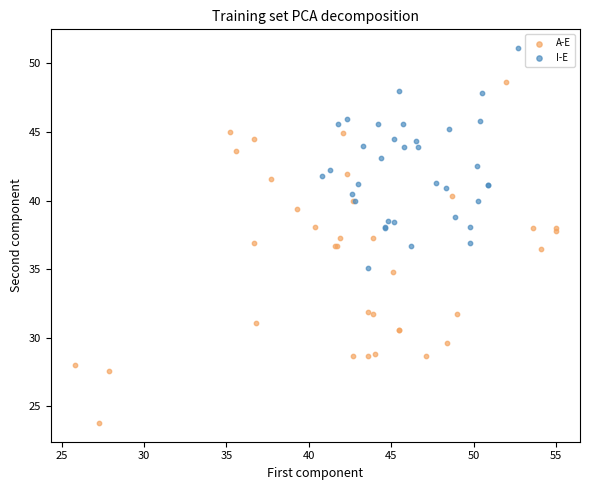

Which series contains the lowest Y value?

A-E